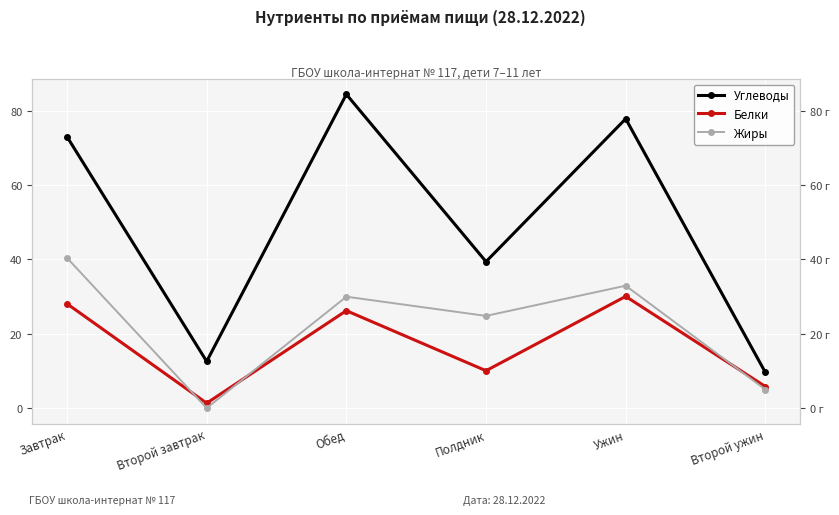

What is the value of the Белки point at the 3rd from the left?

26.2